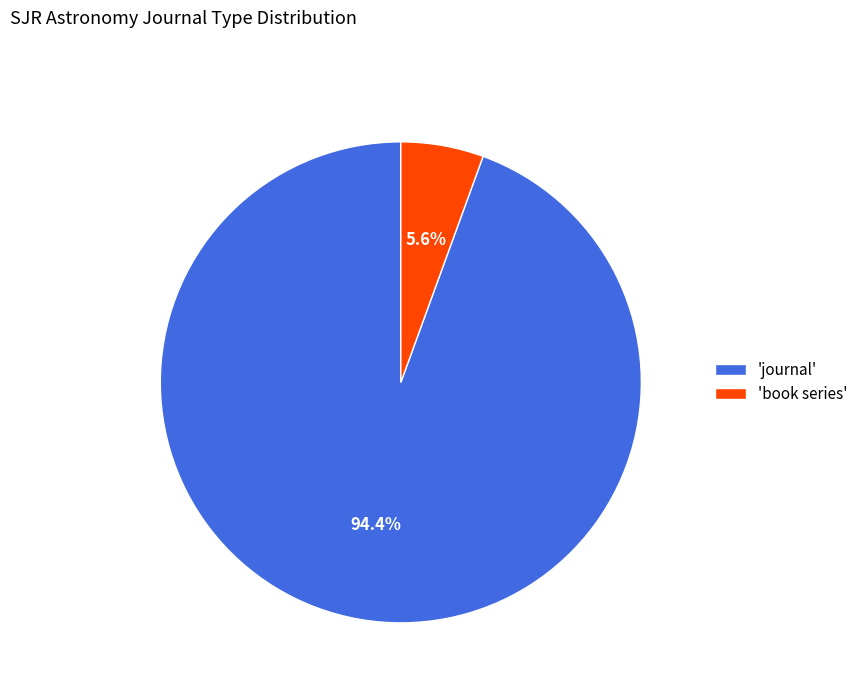

Which category has the biggest portion of the pie?

'journal'